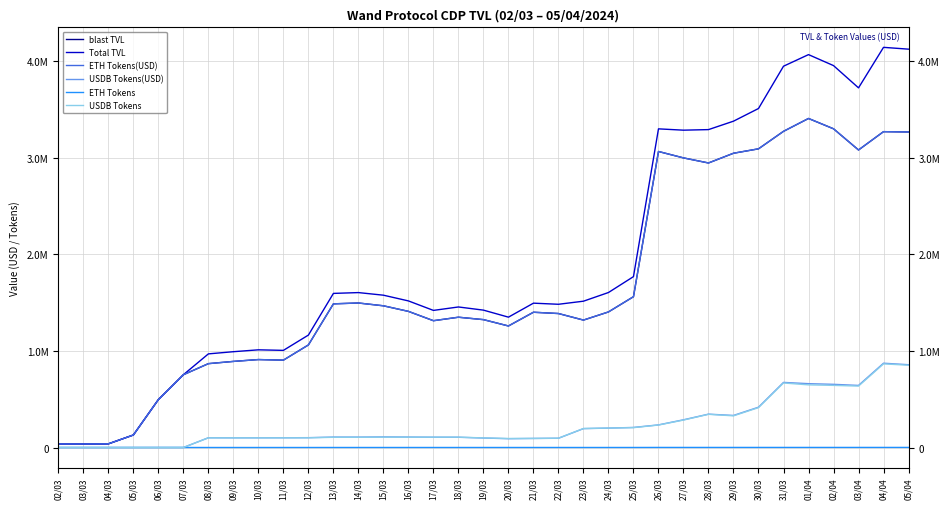

Does the chart have visible grid lines?

Yes